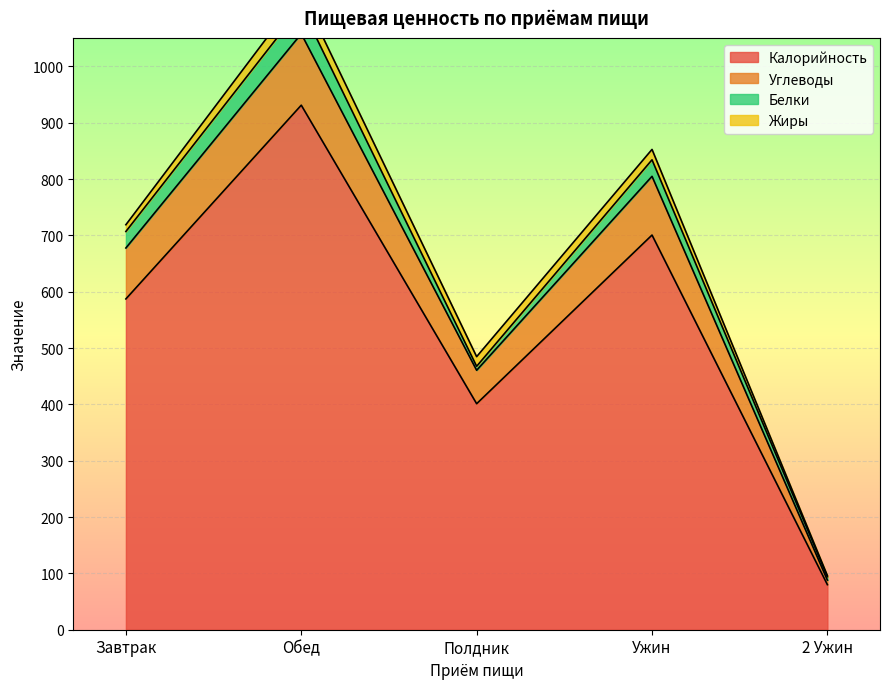

The value of Калорийность at Обед is 931.1. True or false?

True